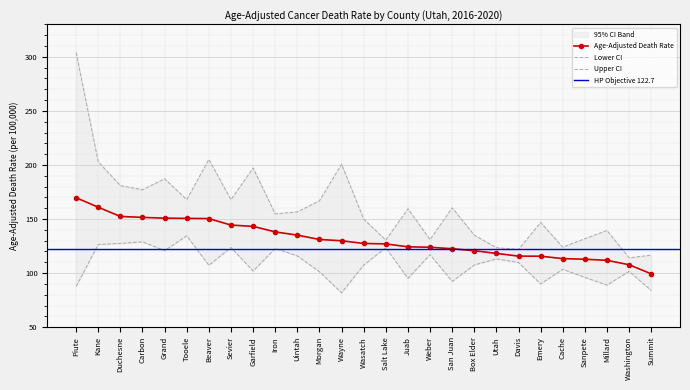

The Lower CI series shows 66.7 at Carbon. True or false?

False